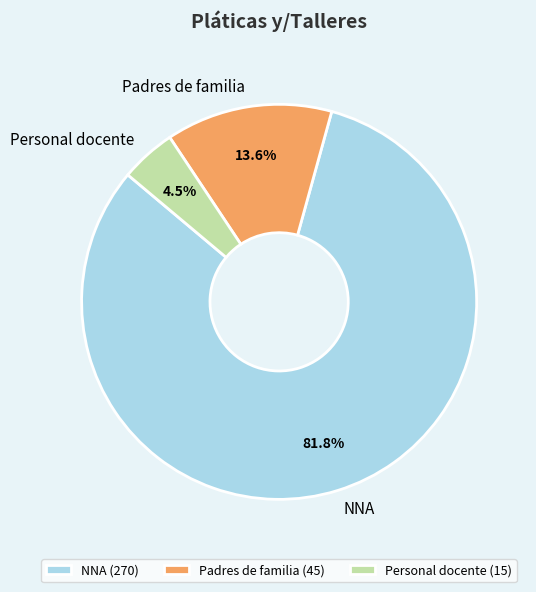

Approximately how many times larger is the value at NNA compared to Padres de familia?

6.0